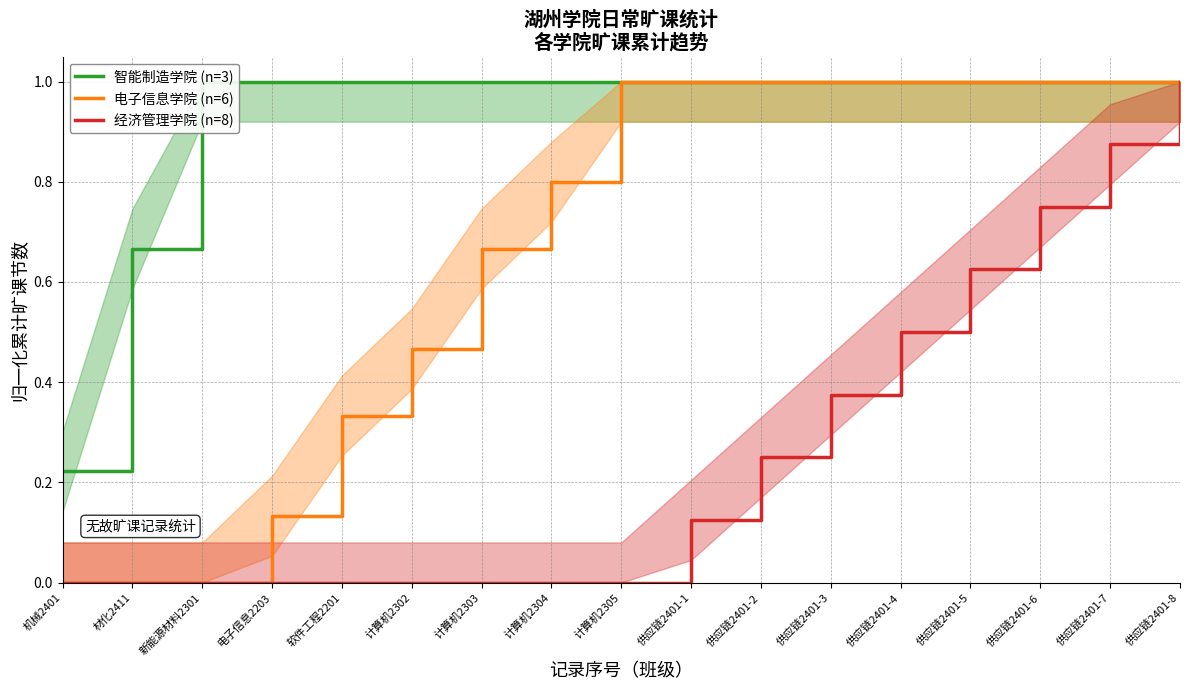

The value of 智能制造学院 (n=3) at 供应链2401-4 is 1.0. True or false?

True